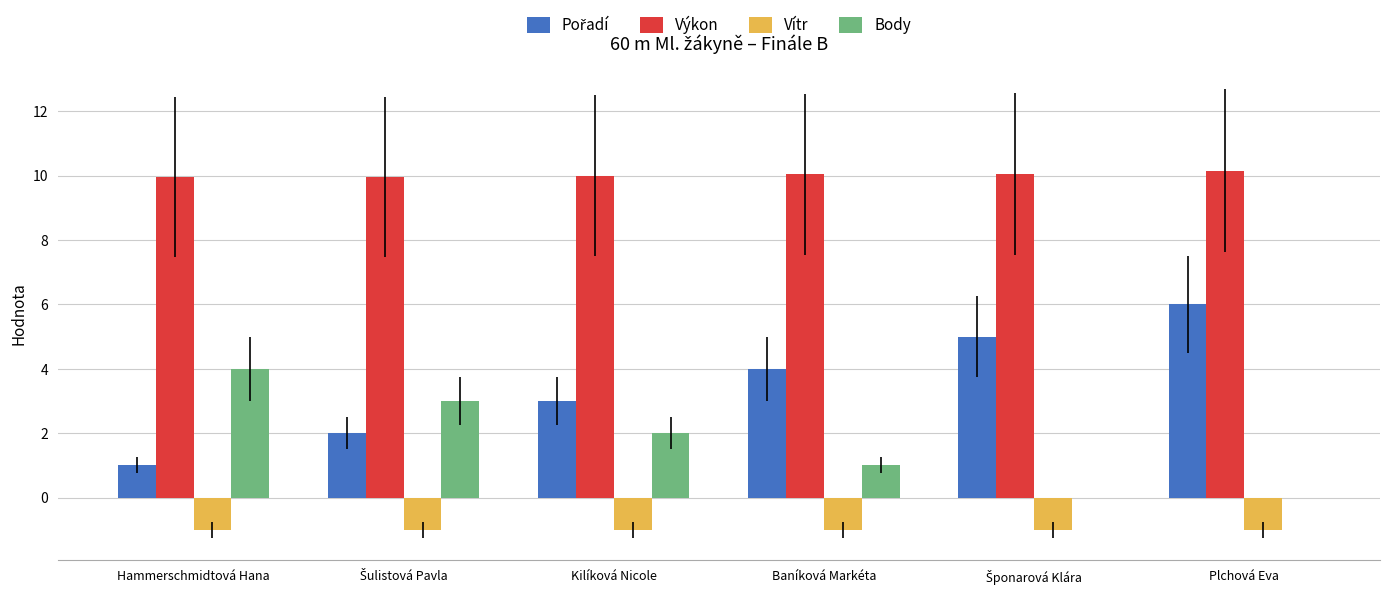

What is the maximum value shown in the chart?

10.2